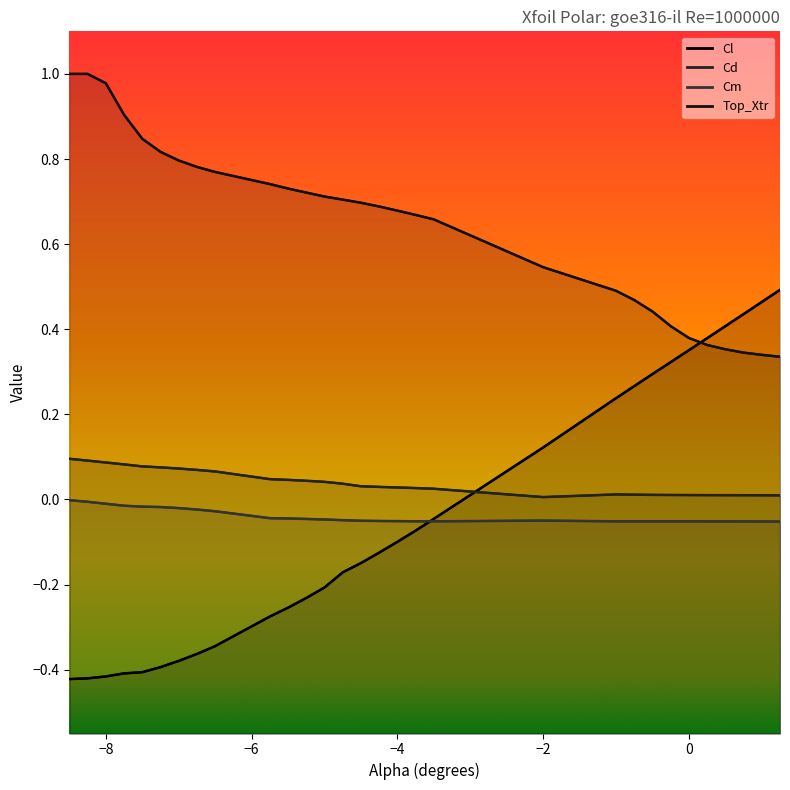

True or false: Top_Xtr and Cm cross at least once.

False